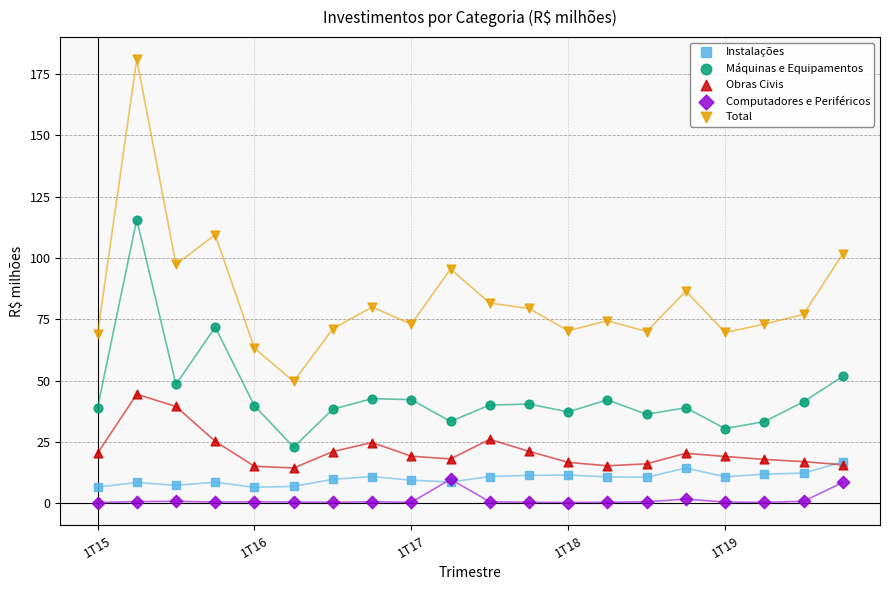

Across all series, what Y value is closest to 90?

86.5